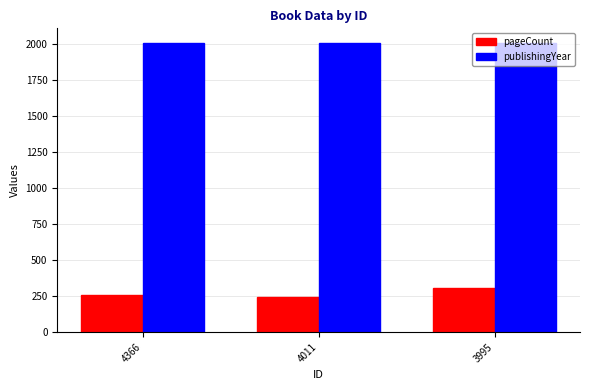

How many series are shown in this chart?

2